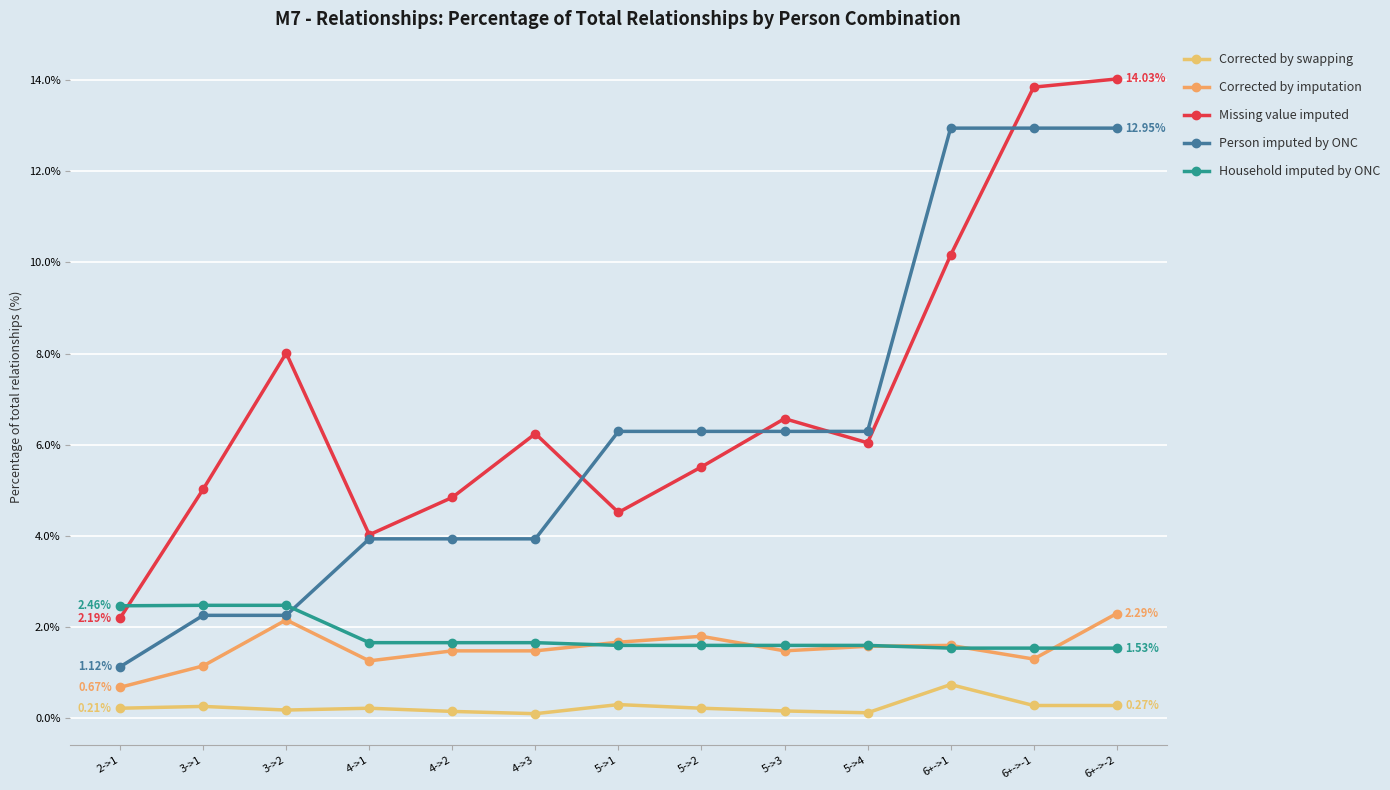

Which series has the widest spread of values?

Missing value imputed